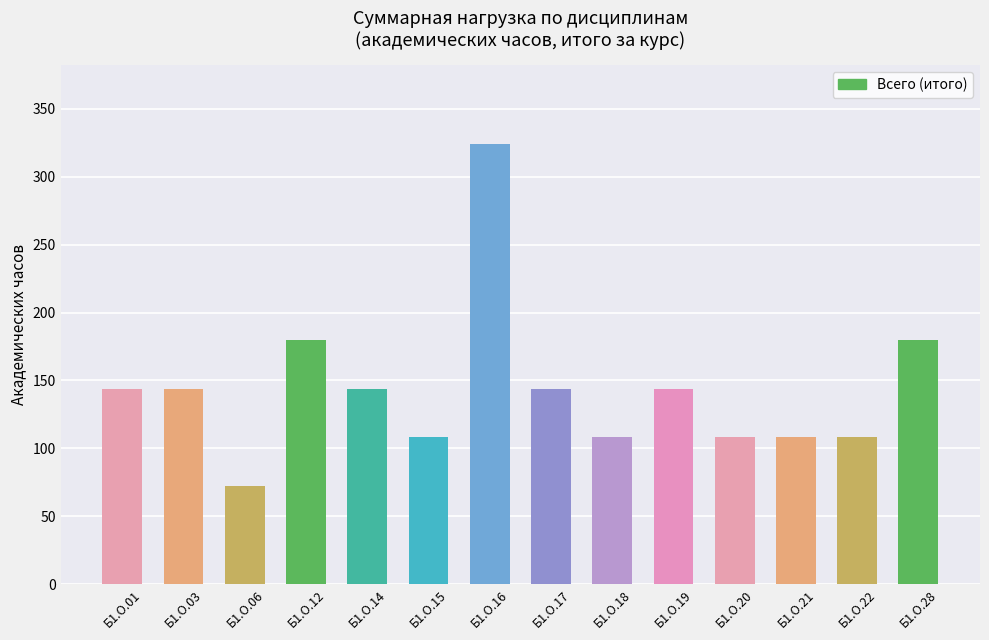

Reading left to right, transcribe all the data shown in this chart.

144	144	72	180	144	108	324	144	108	144	108	108	108	180